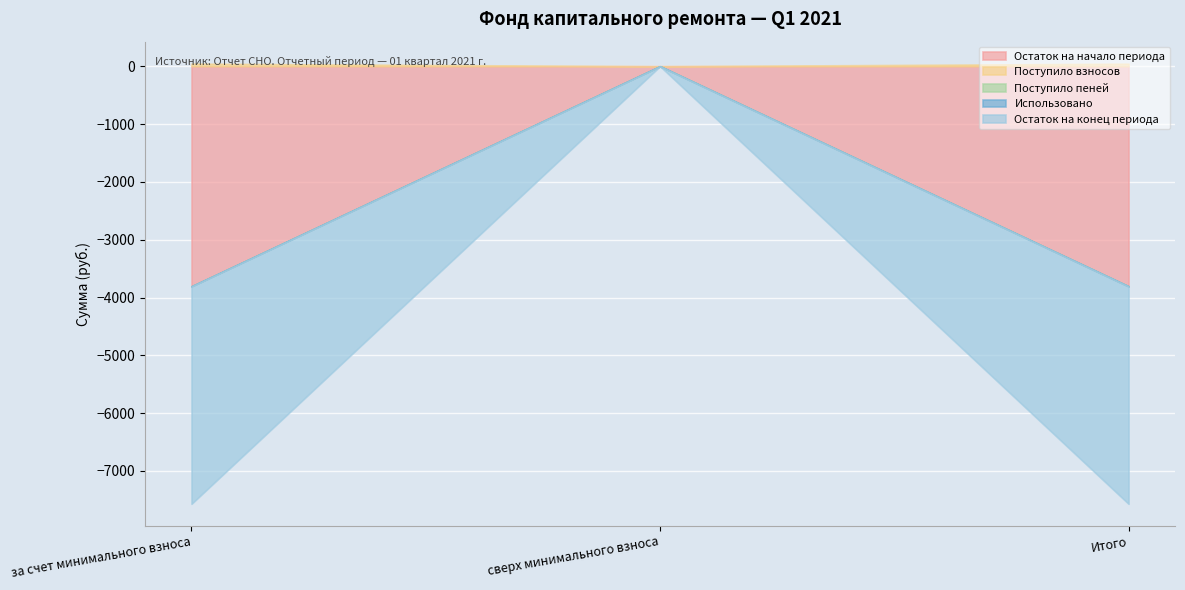

Reading right to left, list all the values displayed in this chart.

Остаток на начало периода: Итого=-3806.3	сверх минимального взноса=0.0	за счет минимального взноса=-3806.3
Поступило взносов: Итого=44.2	сверх минимального взноса=0.0	за счет минимального взноса=44.2
Поступило пеней: Итого=0.0	сверх минимального взноса=0.0	за счет минимального взноса=0.0
Использовано: Итого=0.0	сверх минимального взноса=0.0	за счет минимального взноса=0.0
Остаток на конец периода: Итого=-3762.1	сверх минимального взноса=0.0	за счет минимального взноса=-3762.1